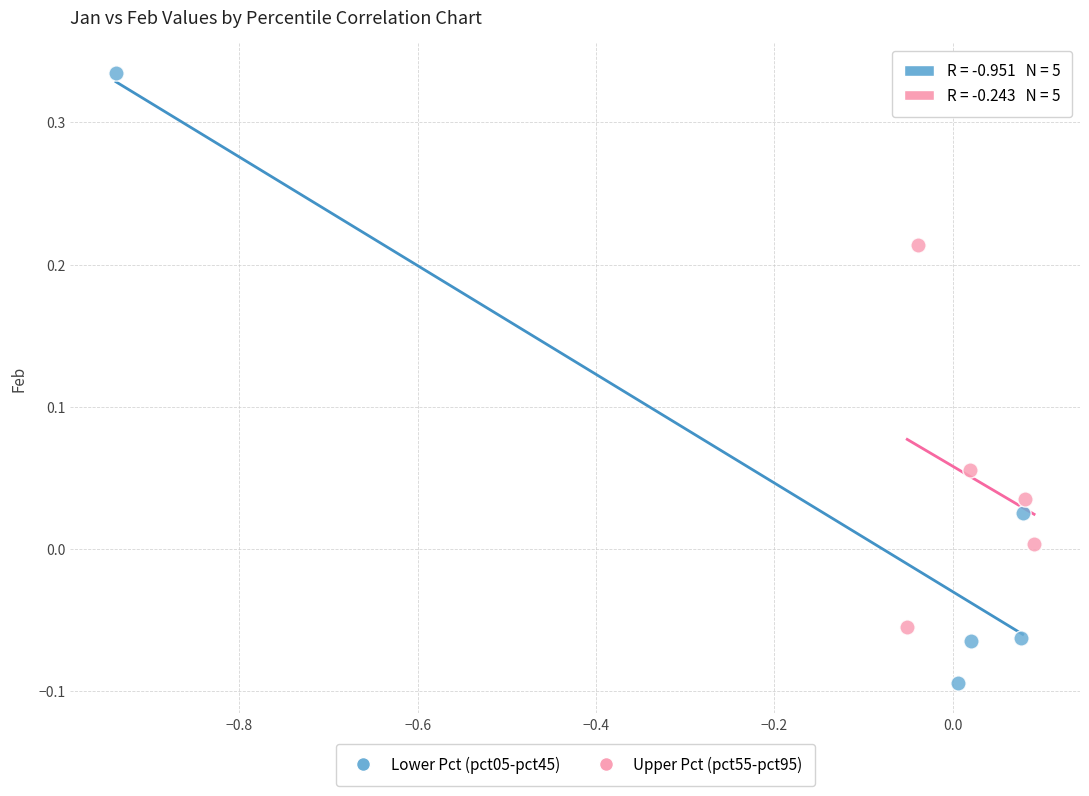

Which series contains the lowest Y value?

Lower Pct (pct05-pct45)